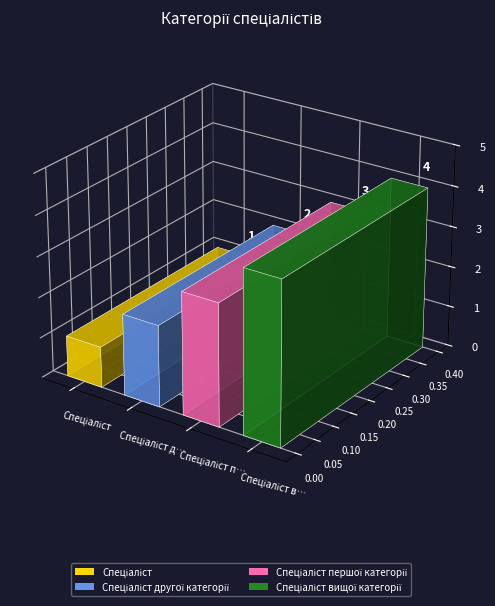

How many data points does each series have?

4